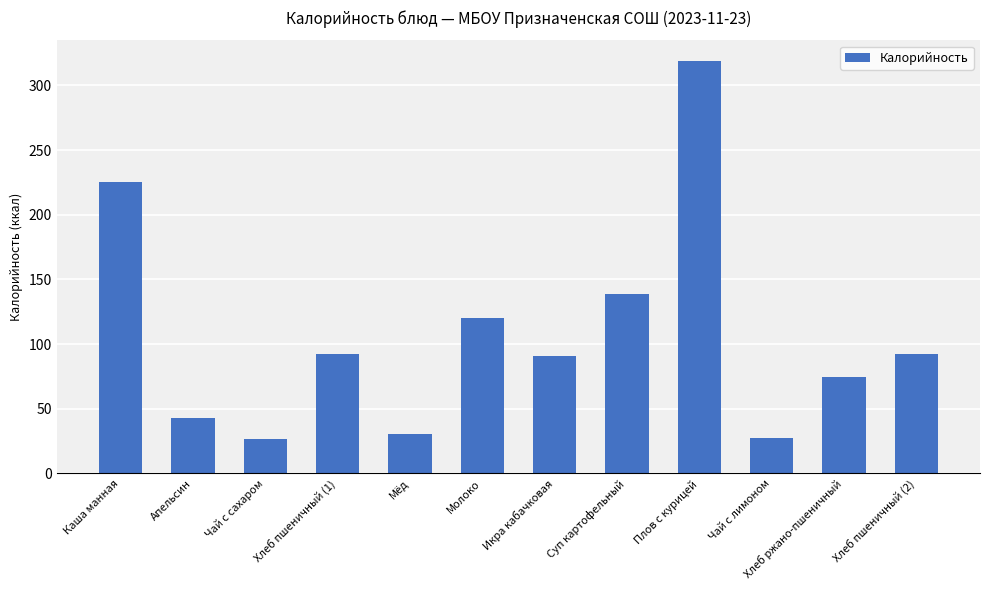

Does the chart contain stacked bars?

No